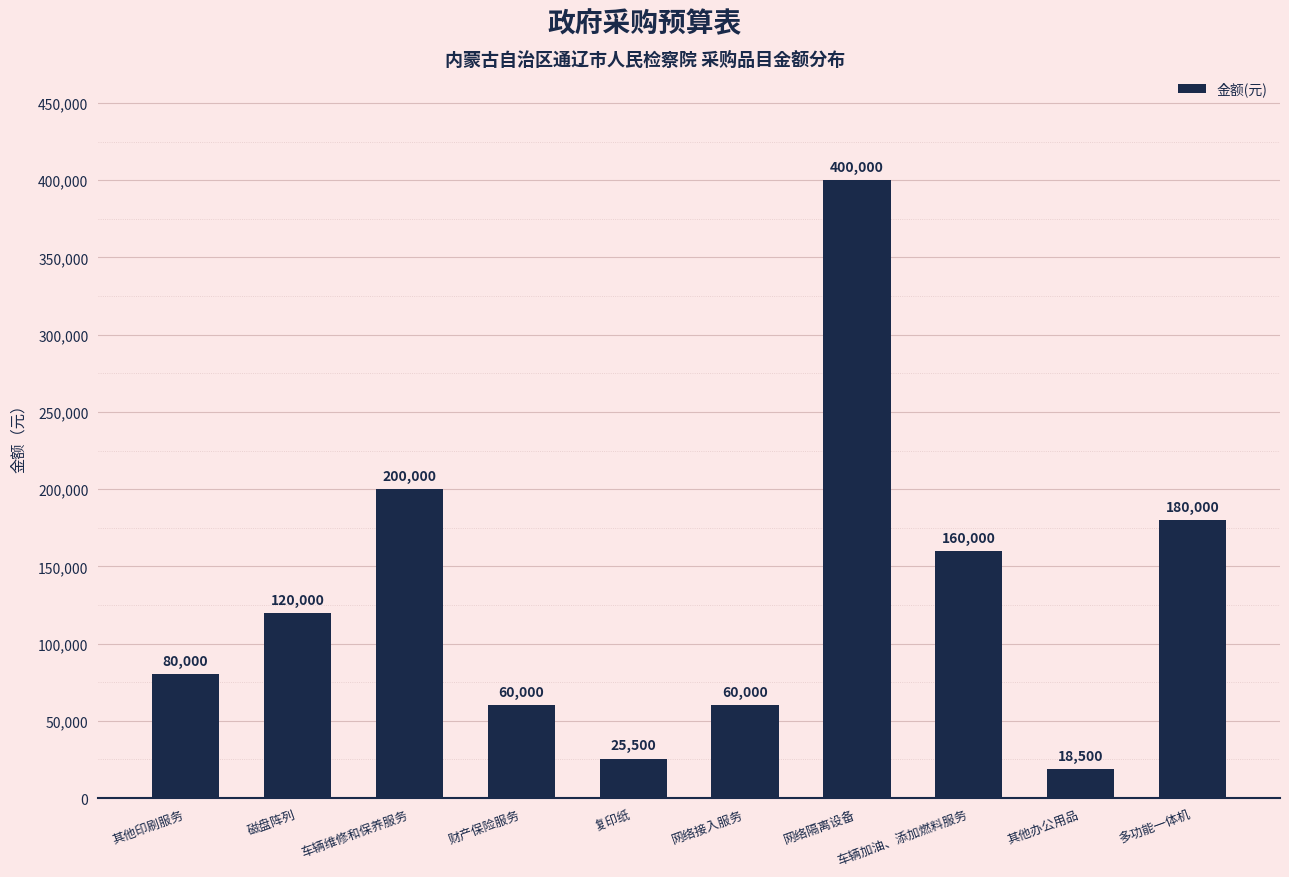

Is it true that the value at 其他办公用品 is 18500?

True